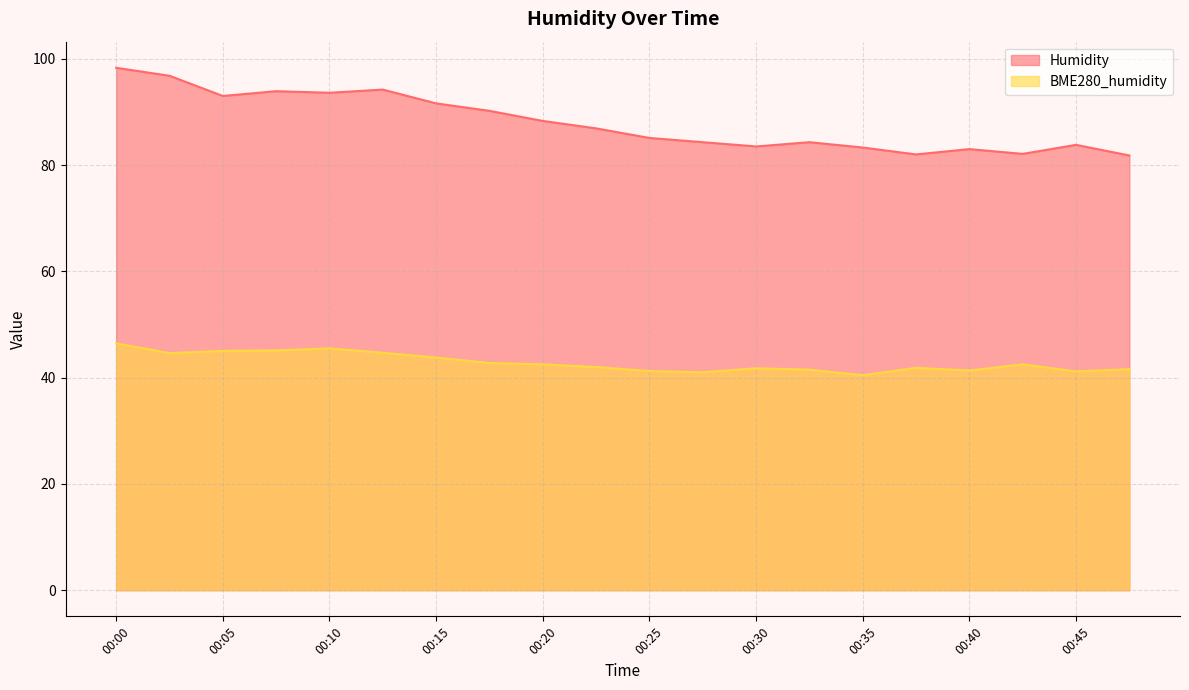

Reading left to right, extract all data points from this chart.

Humidity: 98.3	96.8	93.0	93.9	93.6	94.2	91.6	90.2	88.3	86.9	85.1	84.3	83.5	84.3	83.3	82.0	83.0	82.1	83.8	81.8
BME280_humidity: 46.4	44.6	45.0	45.1	45.5	44.7	43.8	42.8	42.5	42.0	41.2	41.0	41.8	41.5	40.5	41.8	41.3	42.5	41.2	41.6